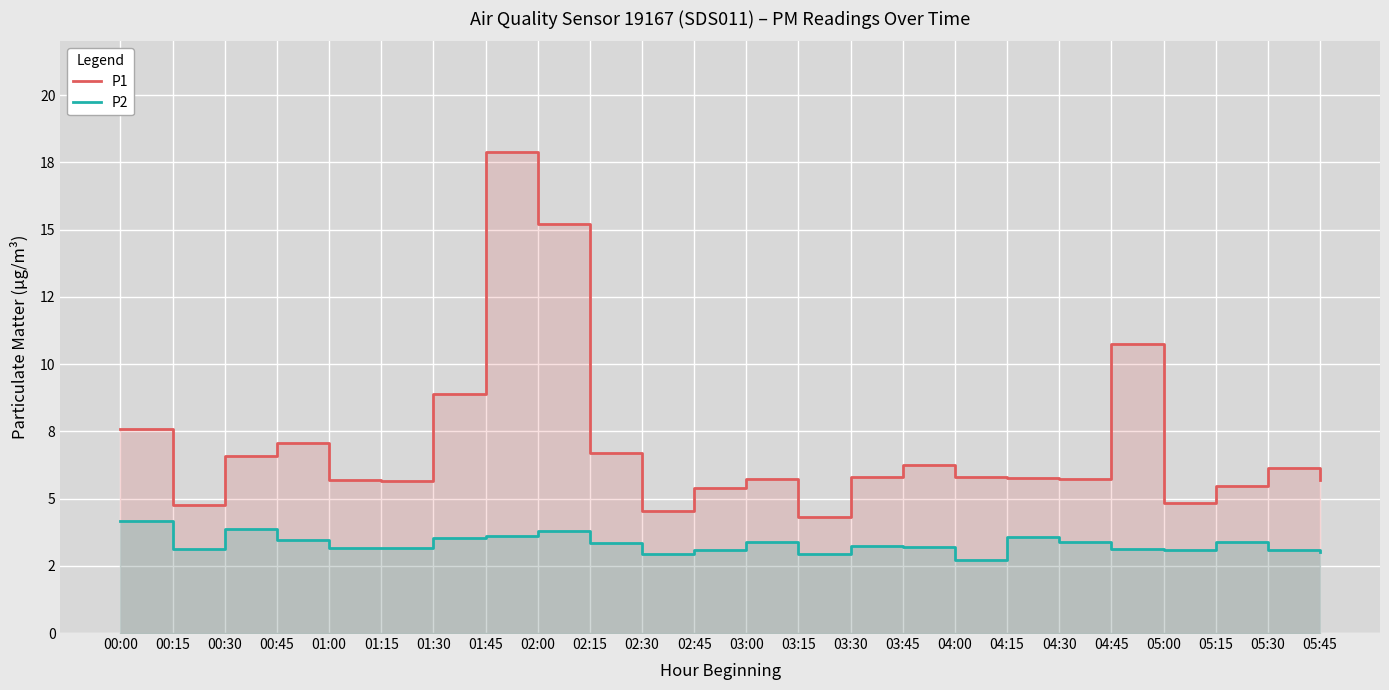

What is the sum of the P1 values at 05:00 and 02:15?

11.6